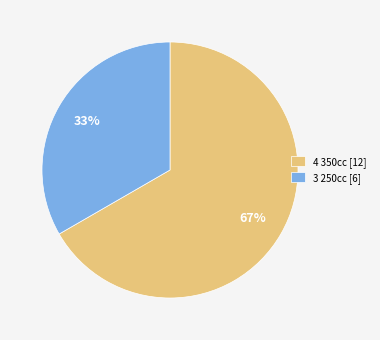

Which category has the smallest portion of the pie?

3 250cc